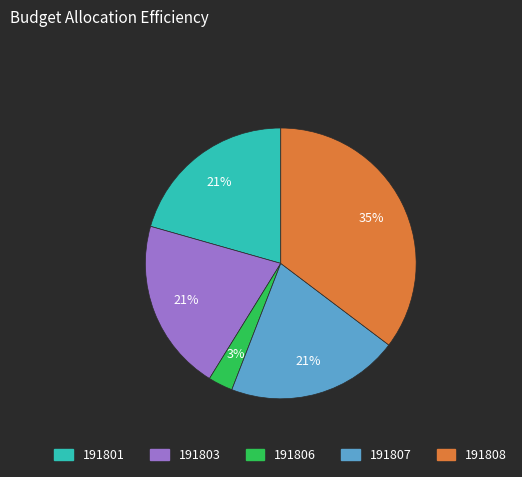

To the nearest percent, what percentage of the pie is 191803?

21%